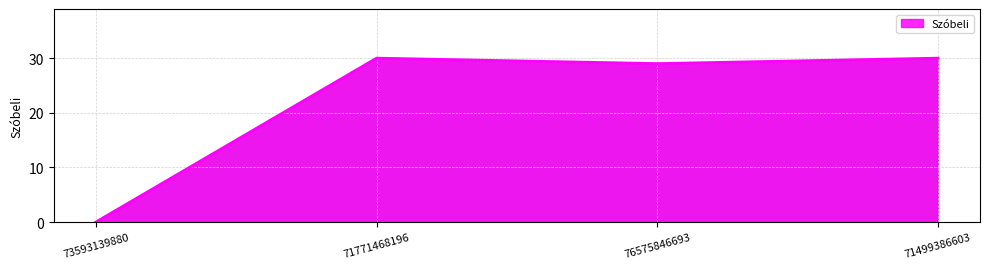

How many interior local valleys (lower than both neighbors) does the data have?

1